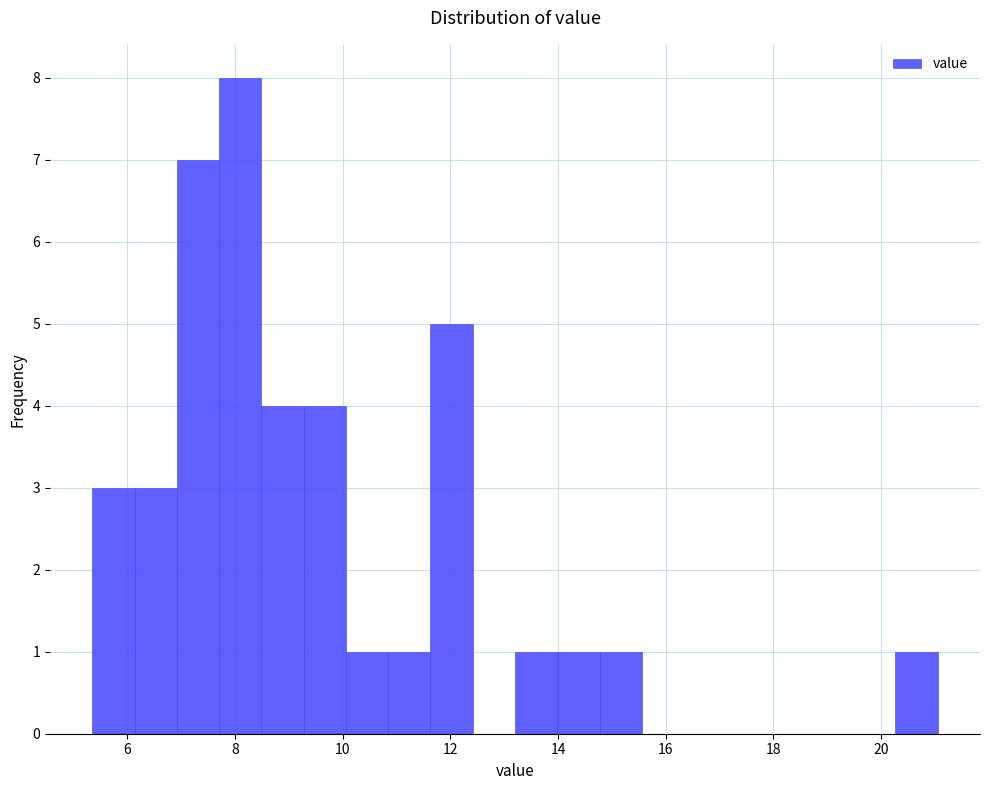

Around what value on the x-axis is the tallest bar? Give the approximate position of its centre, as read against the axis.

8.0